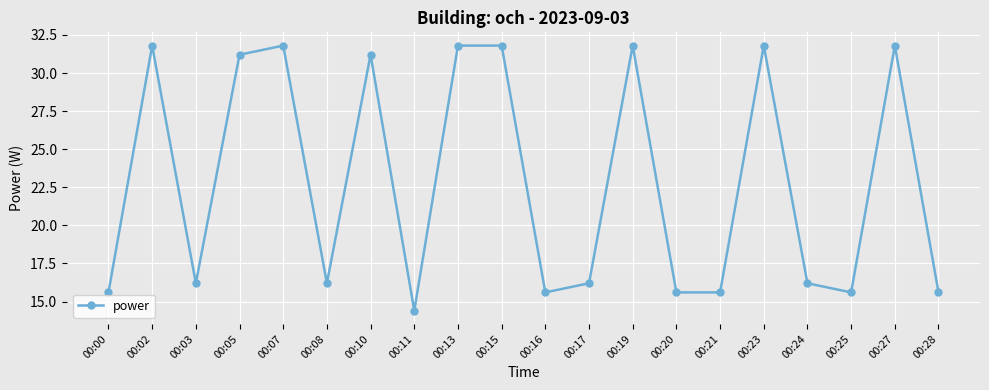

What is the greatest value displayed?

31.8